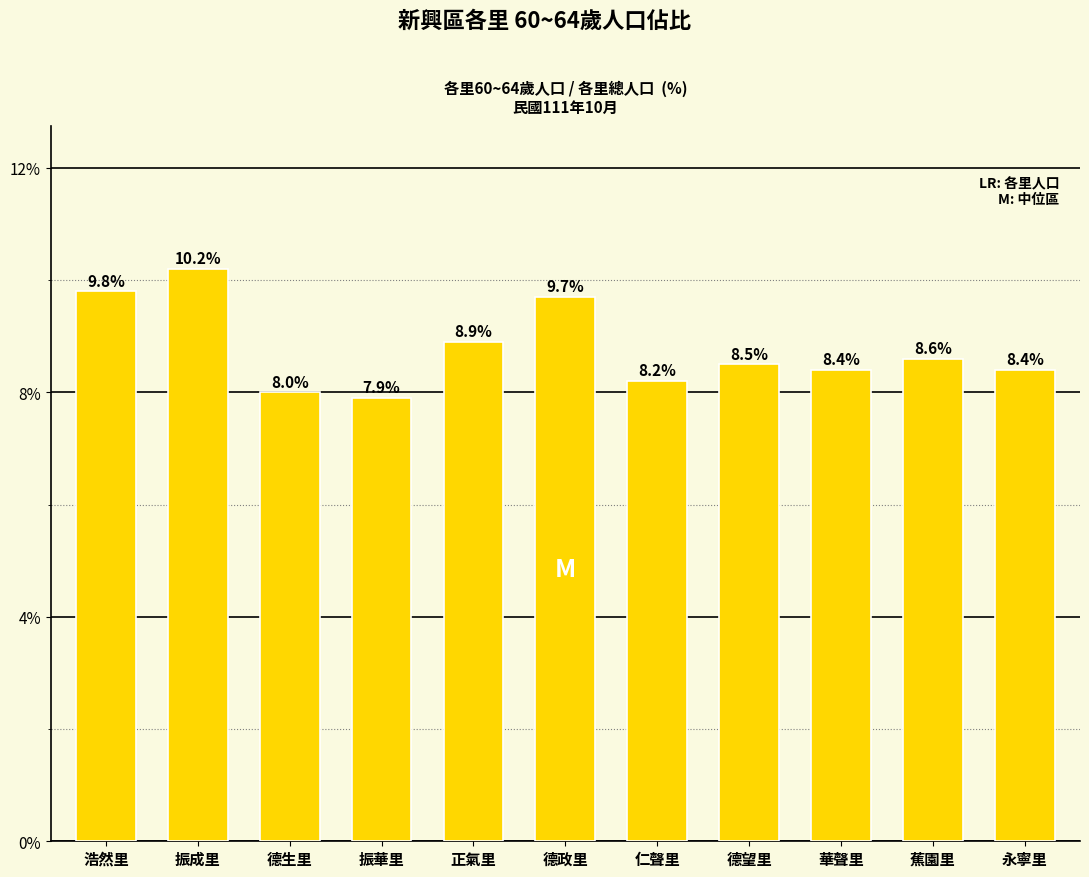

Does the chart contain any negative values?

No